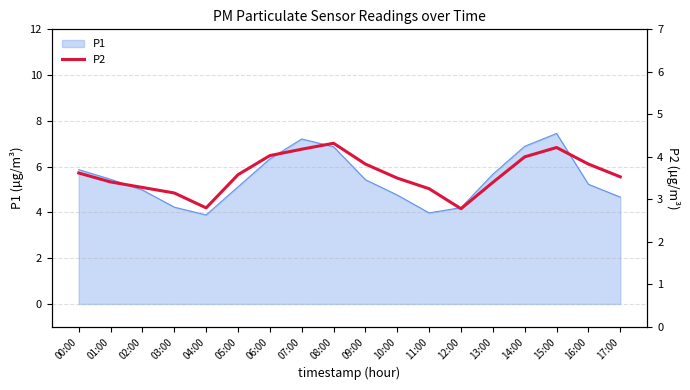

The value of P1 at 15:00 is 12.0. True or false?

False